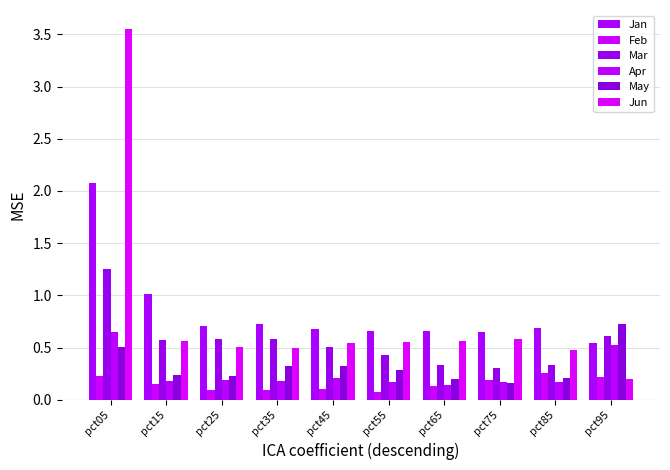

Reading right to left, transcribe all the data shown in this chart.

Jan: pct95=0.5	pct85=0.7	pct75=0.7	pct65=0.7	pct55=0.7	pct45=0.7	pct35=0.7	pct25=0.7	pct15=1.0	pct05=2.1
Feb: pct95=0.2	pct85=0.3	pct75=0.2	pct65=0.1	pct55=0.1	pct45=0.1	pct35=0.1	pct25=0.1	pct15=0.1	pct05=0.2
Mar: pct95=0.6	pct85=0.3	pct75=0.3	pct65=0.3	pct55=0.4	pct45=0.5	pct35=0.6	pct25=0.6	pct15=0.6	pct05=1.3
Apr: pct95=0.5	pct85=0.2	pct75=0.2	pct65=0.1	pct55=0.2	pct45=0.2	pct35=0.2	pct25=0.2	pct15=0.2	pct05=0.6
May: pct95=0.7	pct85=0.2	pct75=0.2	pct65=0.2	pct55=0.3	pct45=0.3	pct35=0.3	pct25=0.2	pct15=0.2	pct05=0.5
Jun: pct95=0.2	pct85=0.5	pct75=0.6	pct65=0.6	pct55=0.6	pct45=0.5	pct35=0.5	pct25=0.5	pct15=0.6	pct05=3.6